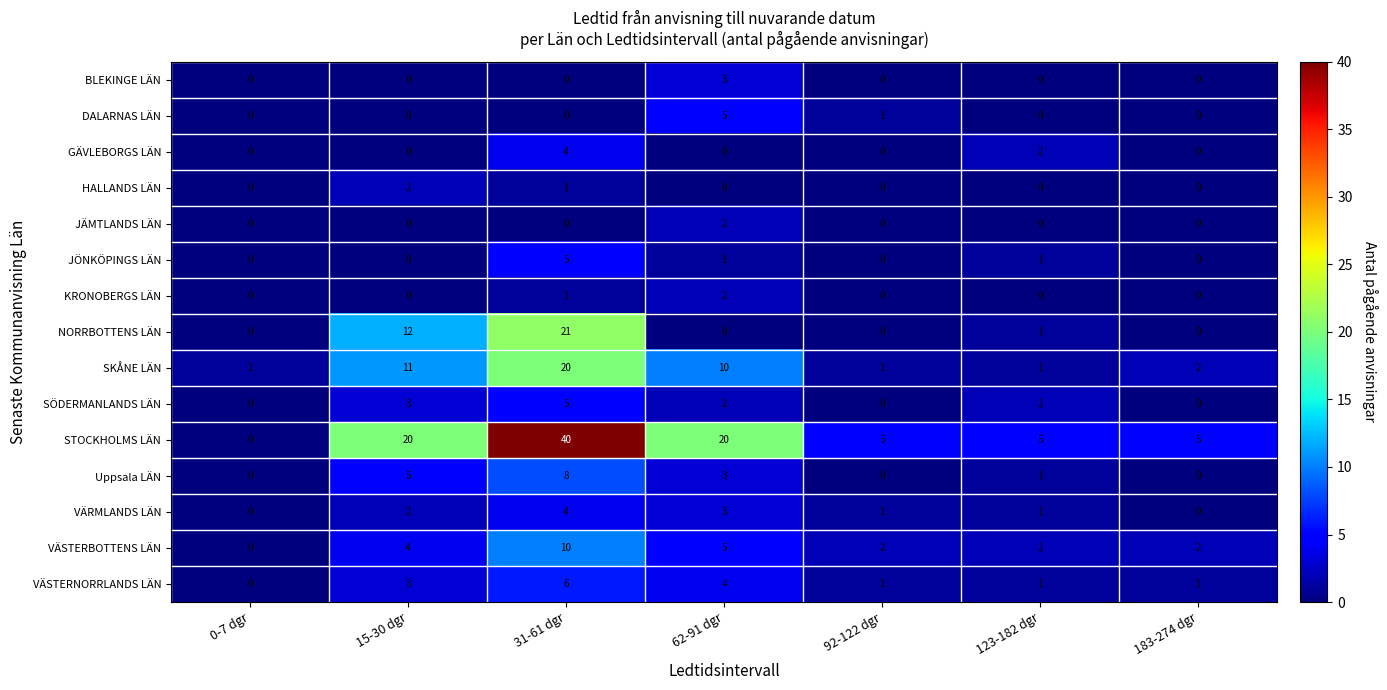

Where does the SKÅNE LÄN series first go above 2?

15-30 dgr